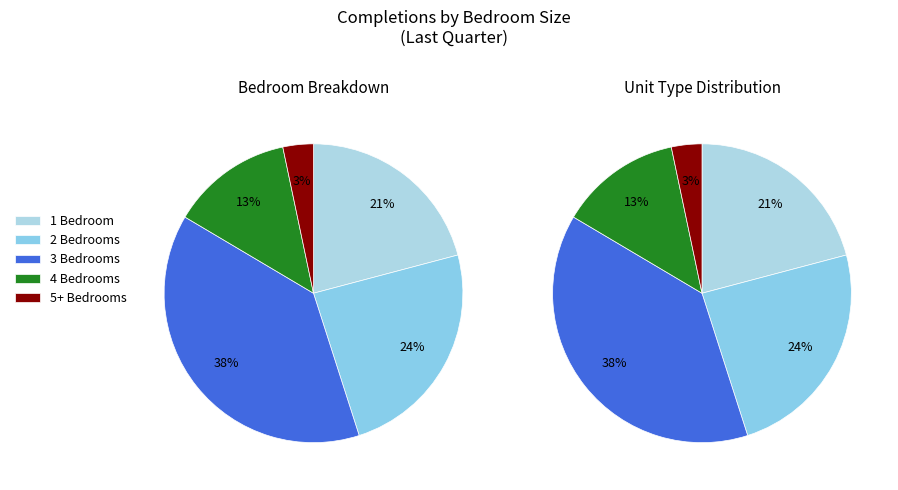

True or false: 5+ Bedrooms accounts for 15% of the total.

False